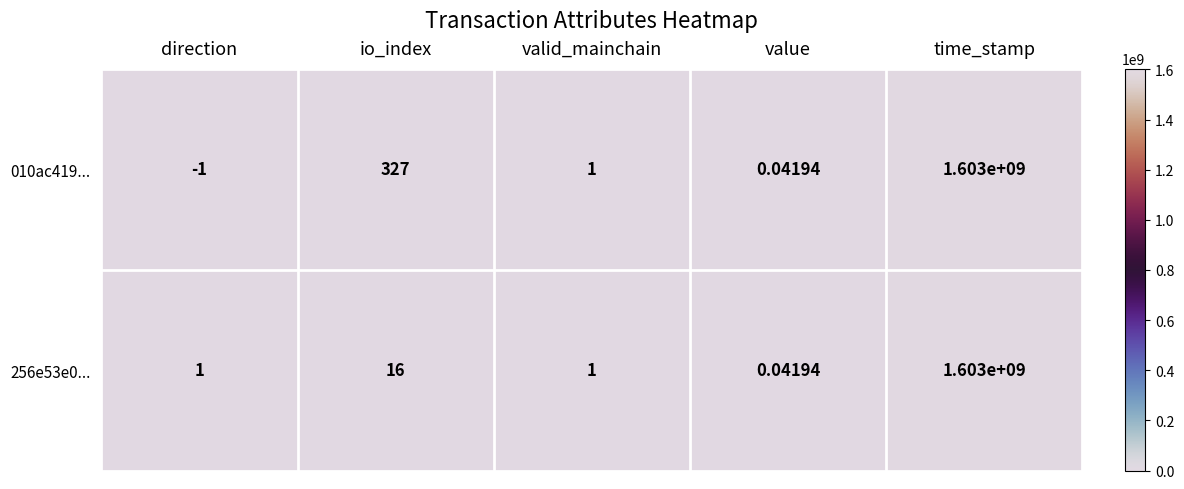

Which series has the largest total across all categories?

010ac419...